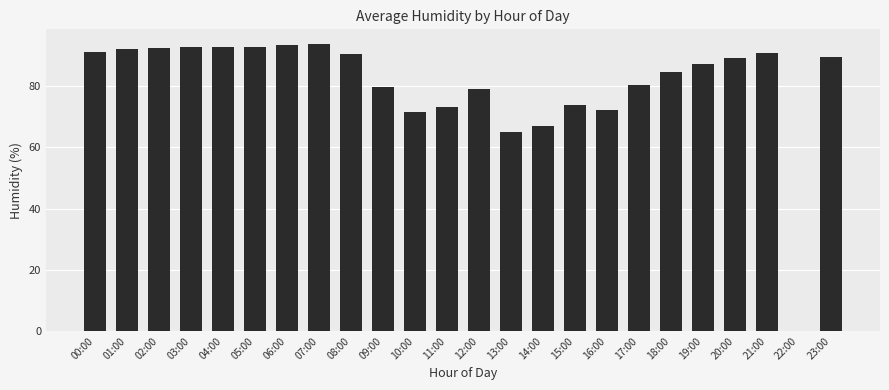

Approximately how many times larger is the value at 17:00 compared to 18:00?

1.0